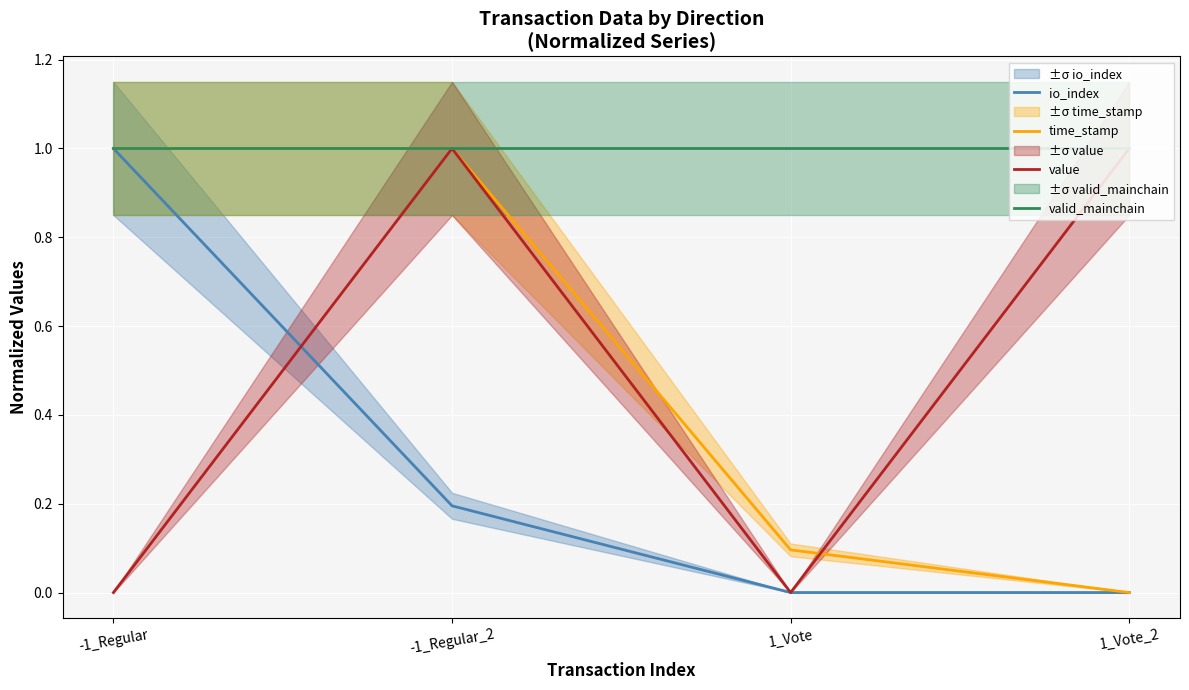

True or false: valid_mainchain and io_index intersect in this chart.

False